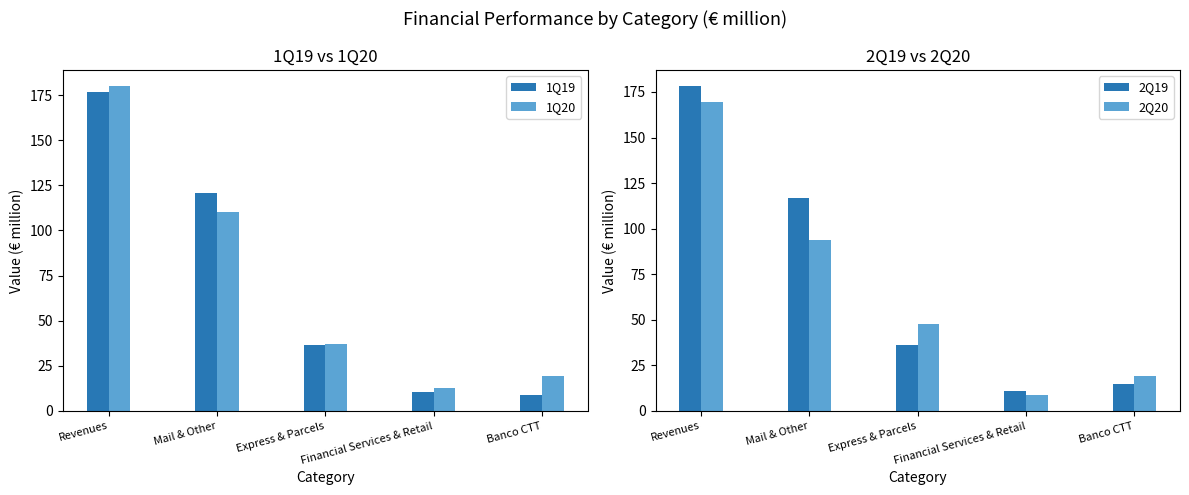

At which category is the sum across all series the highest?

Revenues